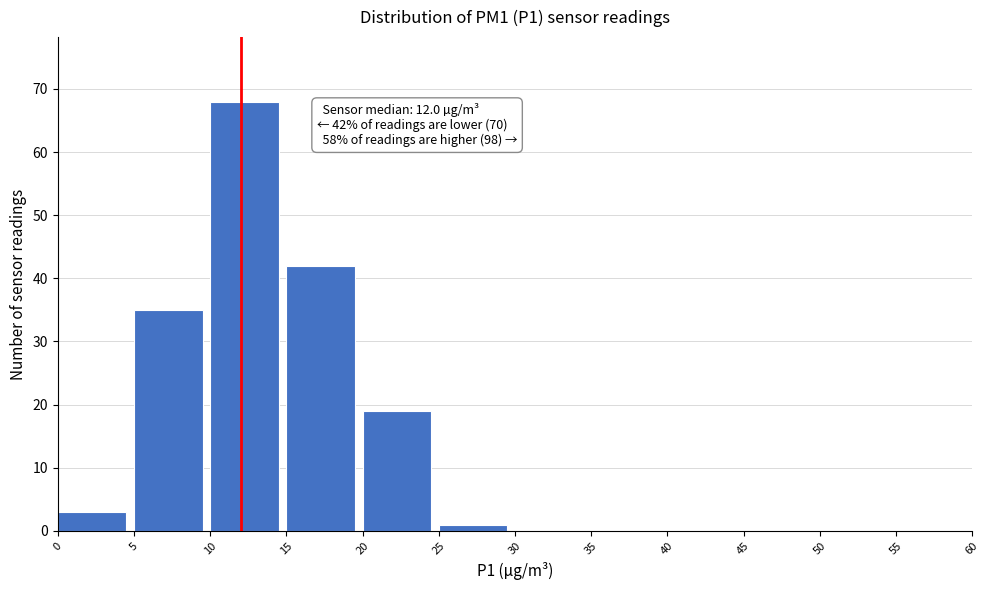

Over which range of the x-axis is the bar tallest?

10 to 15